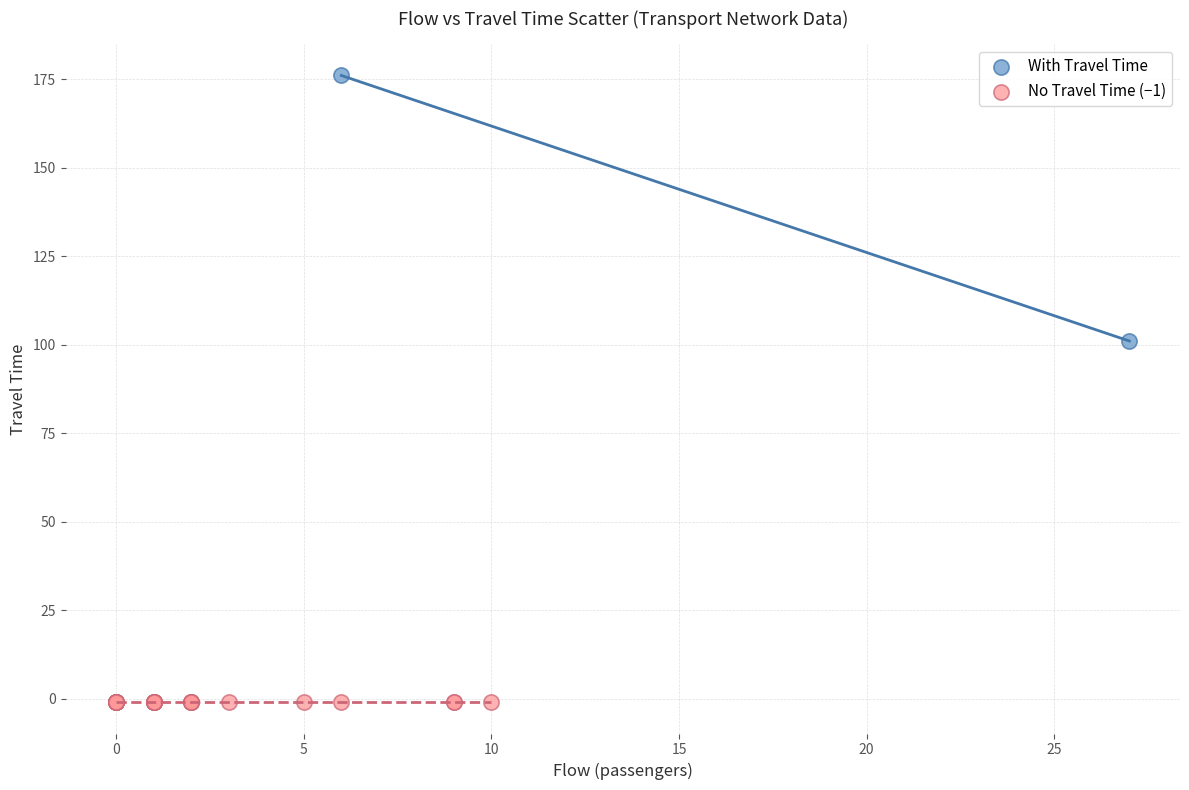

Which series reaches the maximum Y coordinate?

With Travel Time